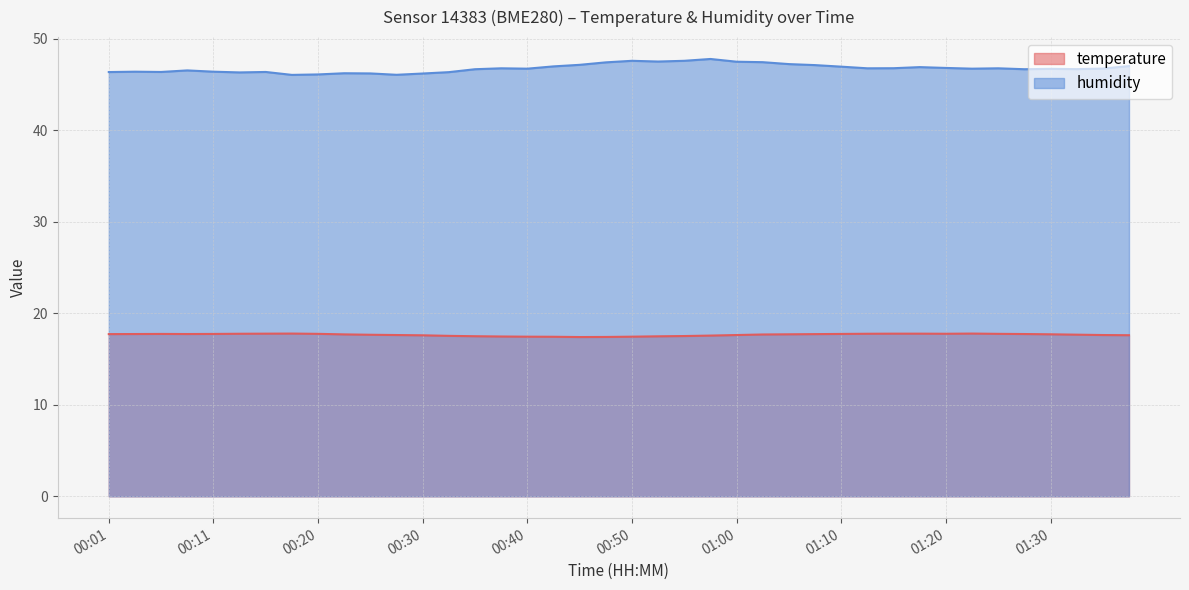

How many categories are shown in the chart?

40